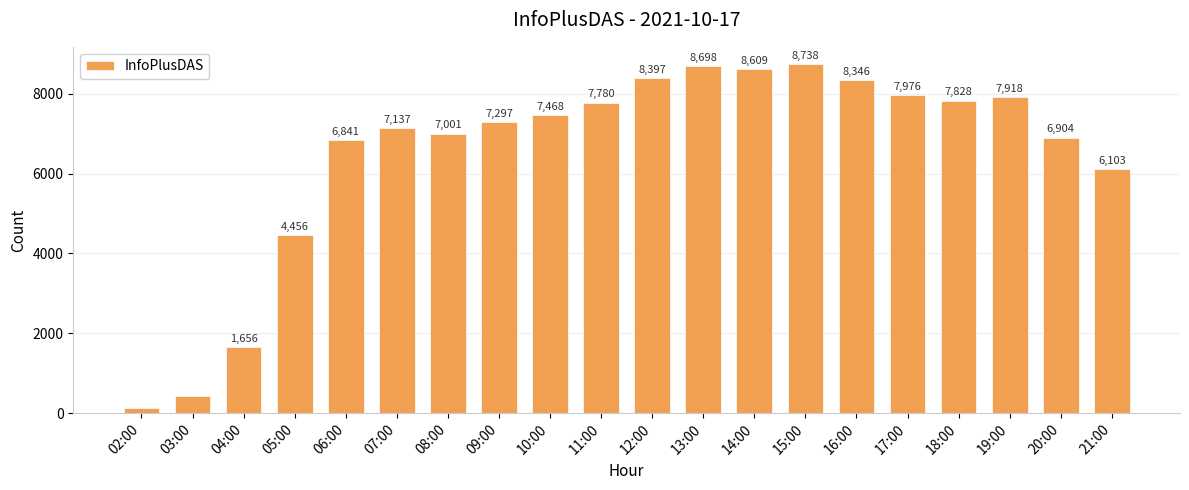

What is the smallest value displayed?

124